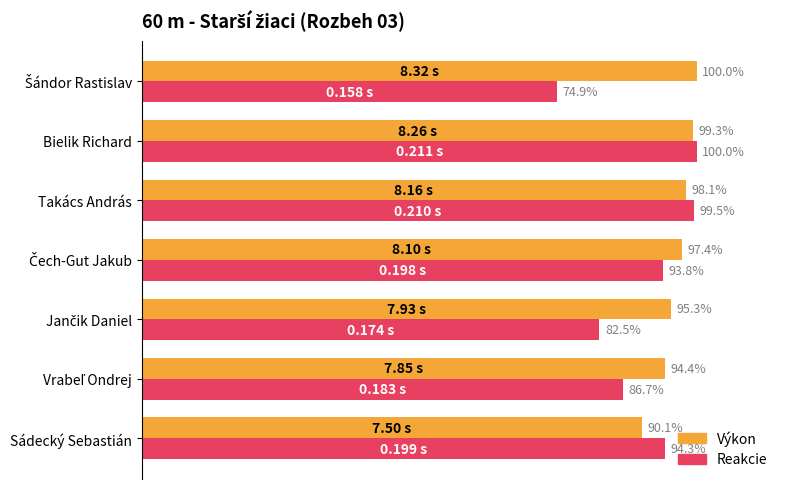

Which category has the lowest value in the Výkon series?

Sádecký Sebastián